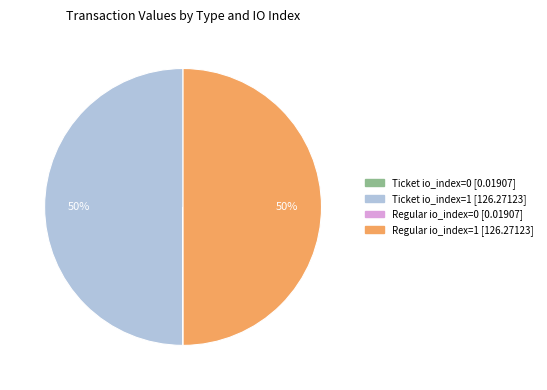

True or false: Ticket io_index=1 accounts for 50% of the total.

True